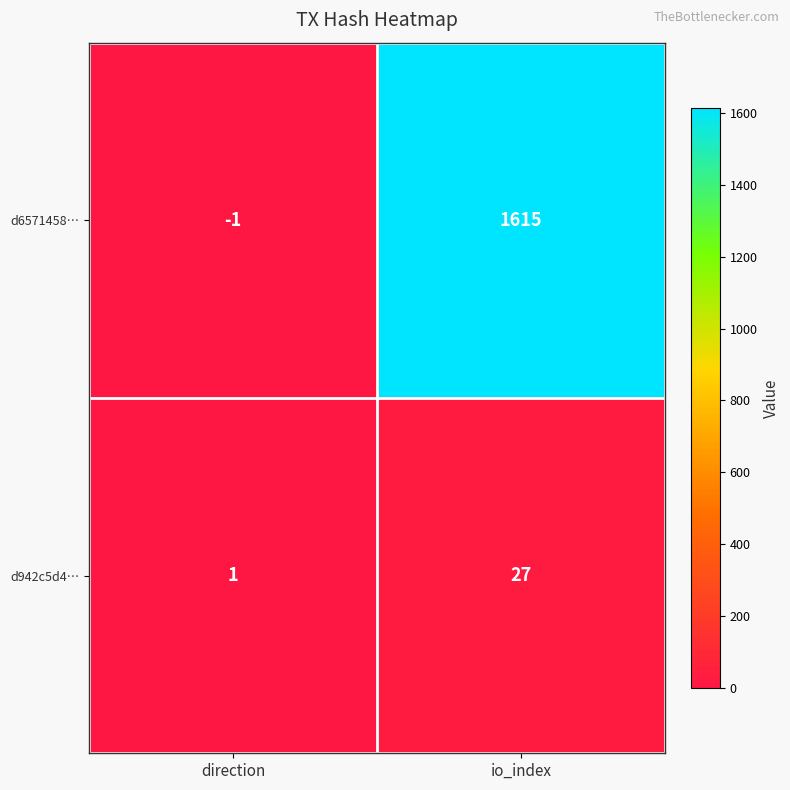

True or false: d6571458… has a value of 2806 at io_index.

False